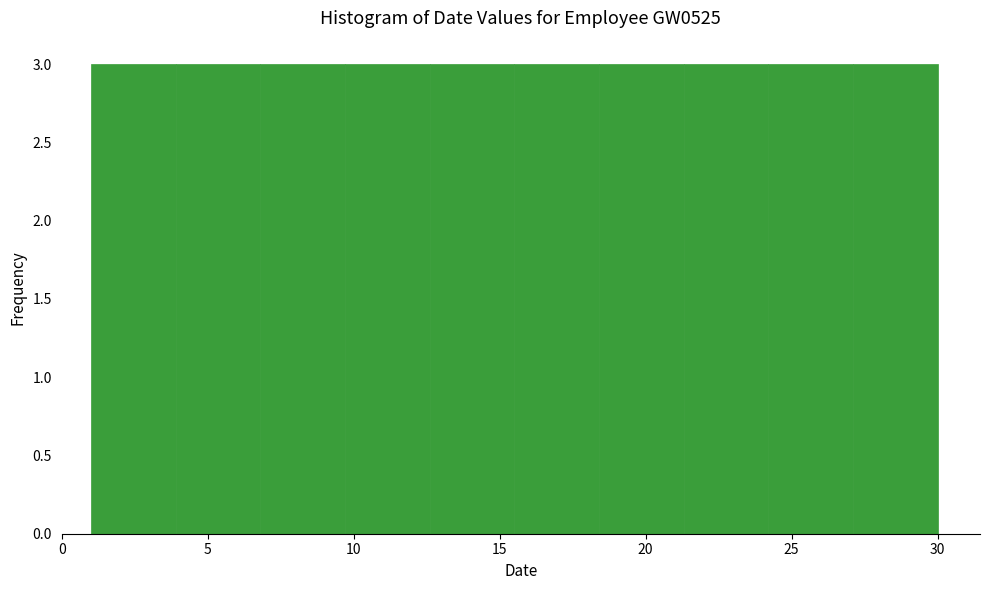

Reading left to right, list every bar in this chart as the range it spans on the x-axis followed by its height. Neither the bar edges nor the heights are printed on the chart, so give them approximately, as read against the axes.

1.0 to 3.9: 3
3.9 to 6.8: 3
6.8 to 9.7: 3
9.7 to 12.6: 3
12.6 to 15.5: 3
15.5 to 18.4: 3
18.4 to 21.3: 3
21.3 to 24.2: 3
24.2 to 27.1: 3
27.1 to 30.0: 3